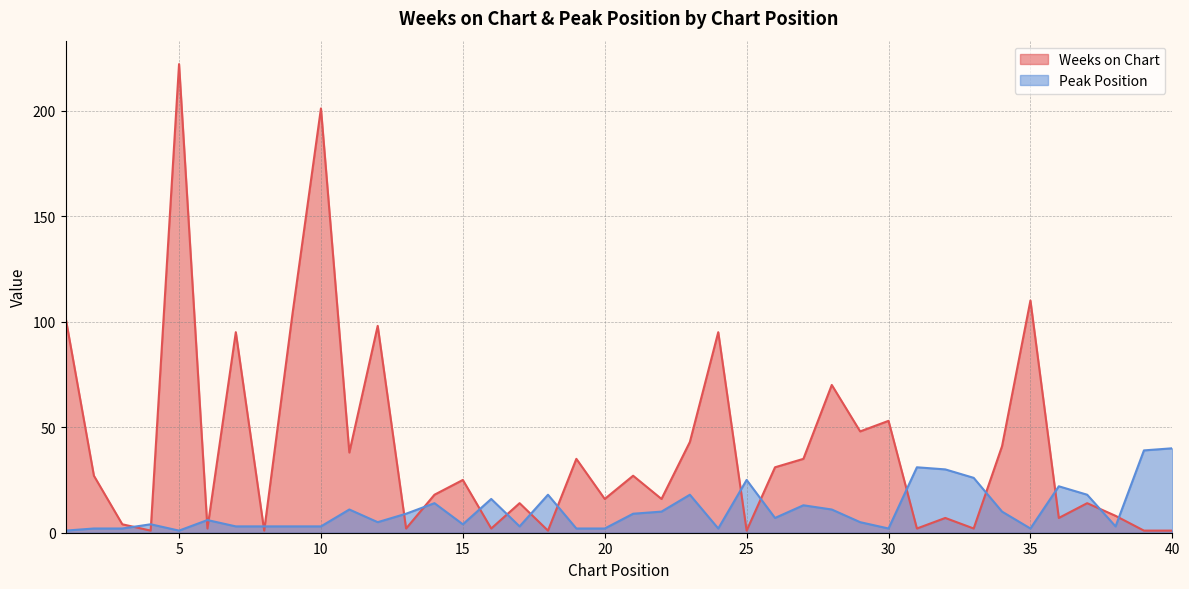

What is the difference between the highest and lowest values at 8?

2